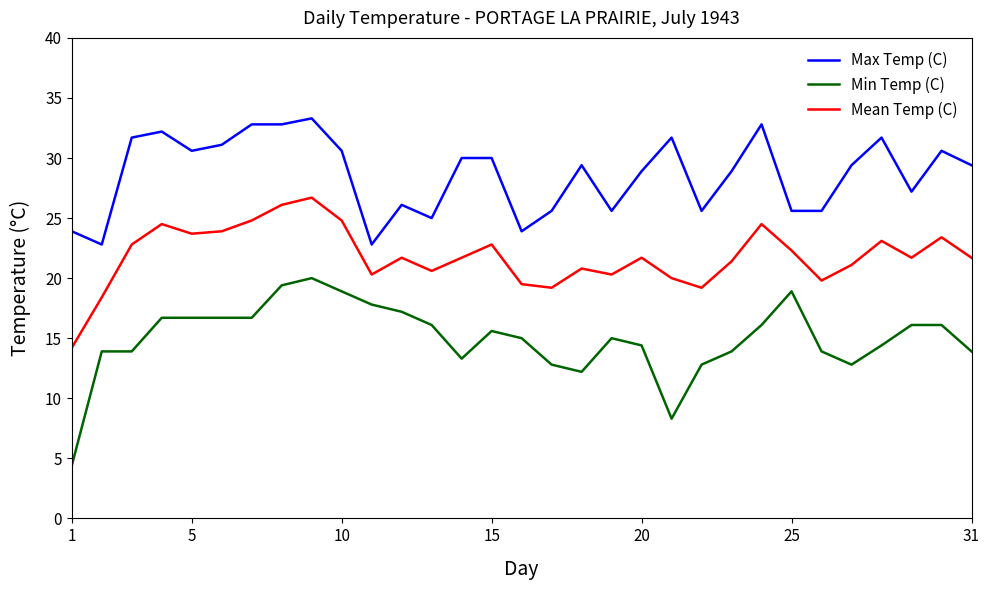

Reading left to right, list all the values displayed in this chart.

Max Temp (C): 23.9	22.8	31.7	32.2	30.6	31.1	32.8	32.8	33.3	30.6	22.8	26.1	25.0	30.0	30.0	23.9	25.6	29.4	25.6	28.9	31.7	25.6	28.9	32.8	25.6	25.6	29.4	31.7	27.2	30.6	29.4
Min Temp (C): 4.4	13.9	13.9	16.7	16.7	16.7	16.7	19.4	20.0	18.9	17.8	17.2	16.1	13.3	15.6	15.0	12.8	12.2	15.0	14.4	8.3	12.8	13.9	16.1	18.9	13.9	12.8	14.4	16.1	16.1	13.9
Mean Temp (C): 14.2	18.4	22.8	24.5	23.7	23.9	24.8	26.1	26.7	24.8	20.3	21.7	20.6	21.7	22.8	19.5	19.2	20.8	20.3	21.7	20.0	19.2	21.4	24.5	22.3	19.8	21.1	23.1	21.7	23.4	21.7